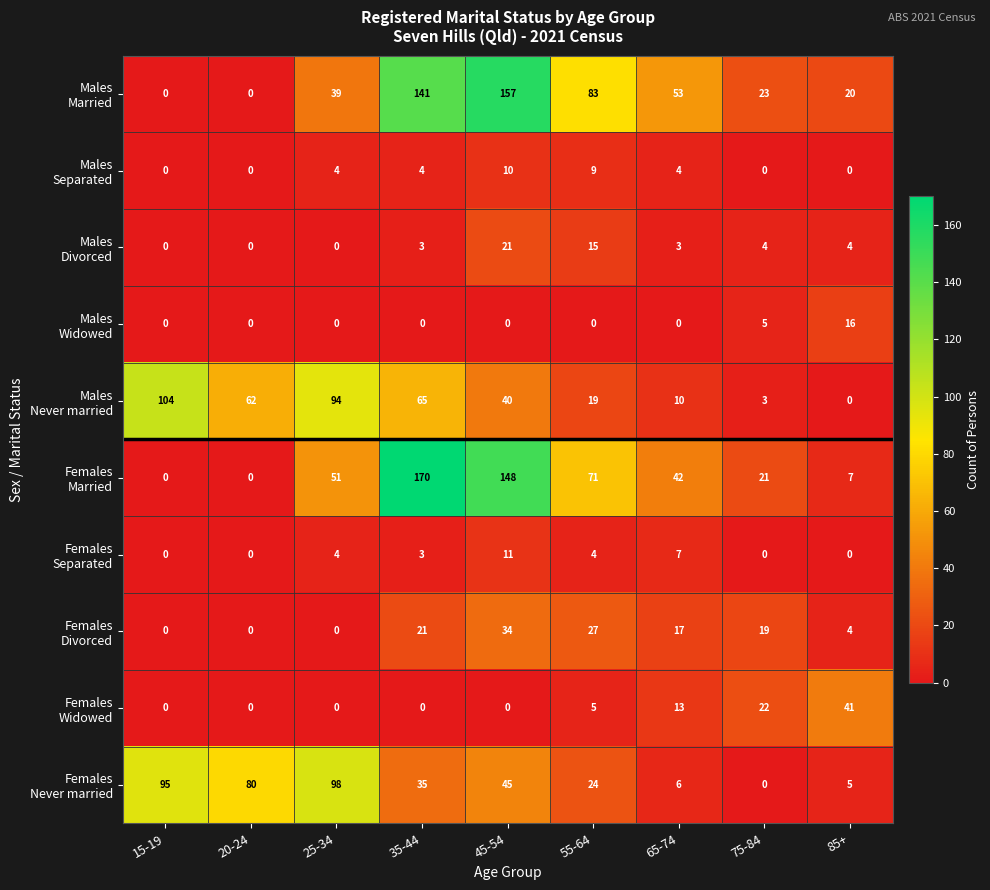

At which category is the sum across all series the highest?

45-54